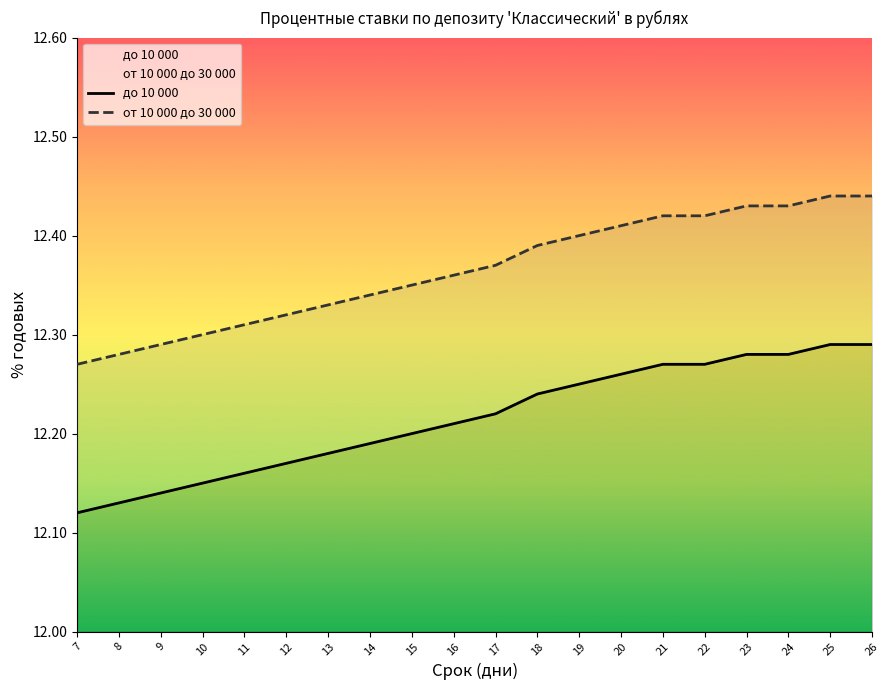

The value of от 10 000 до 30 000 at 12 is 19.2. True or false?

False